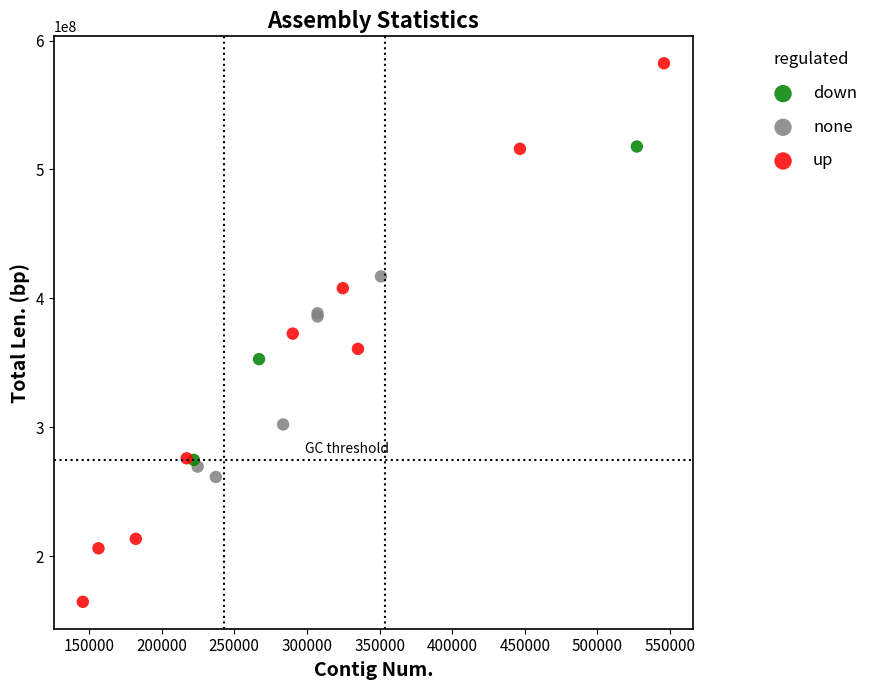

Which series reaches the minimum Y coordinate?

up